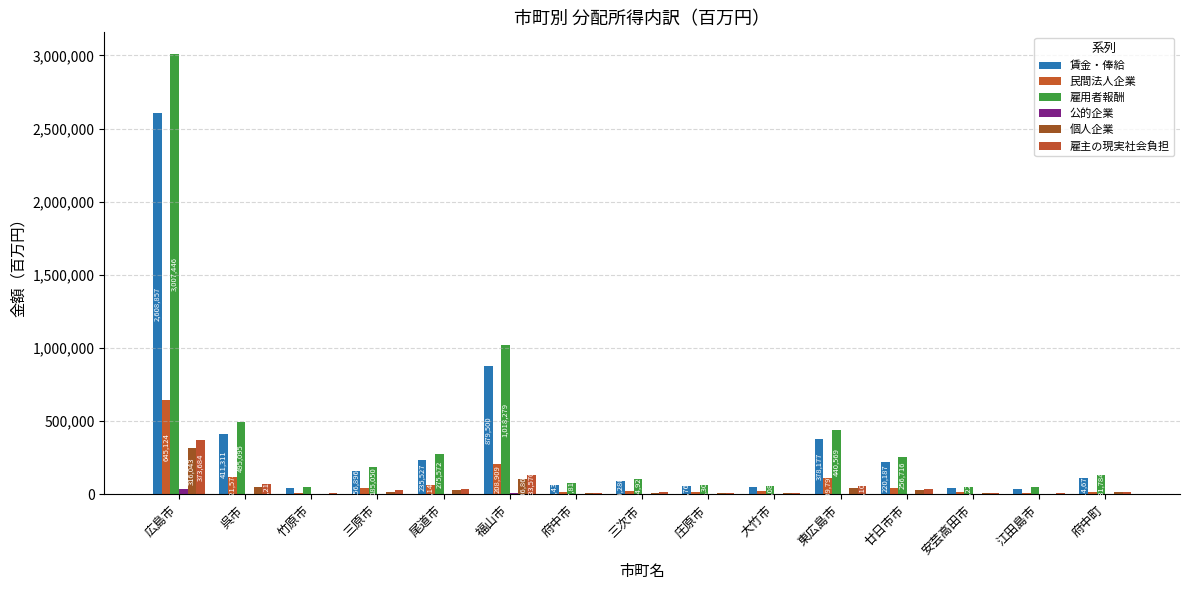

How many series are shown in this chart?

6